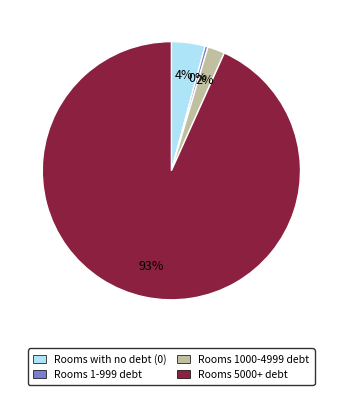

To the nearest percent, what is the average slice percentage?

25%